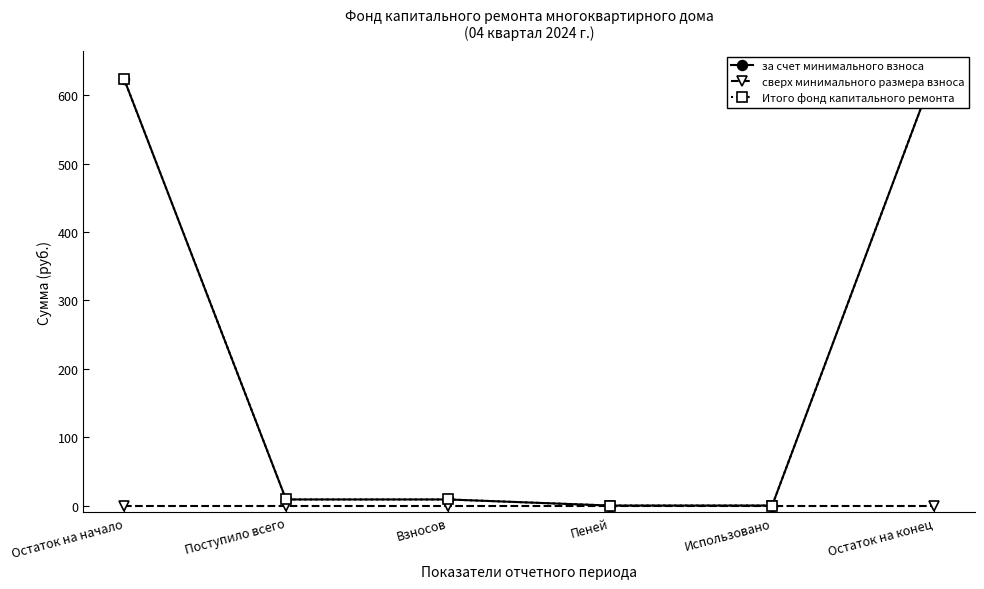

True or false: Итого фонд капитального ремонта and сверх минимального размера взноса cross at least once.

False